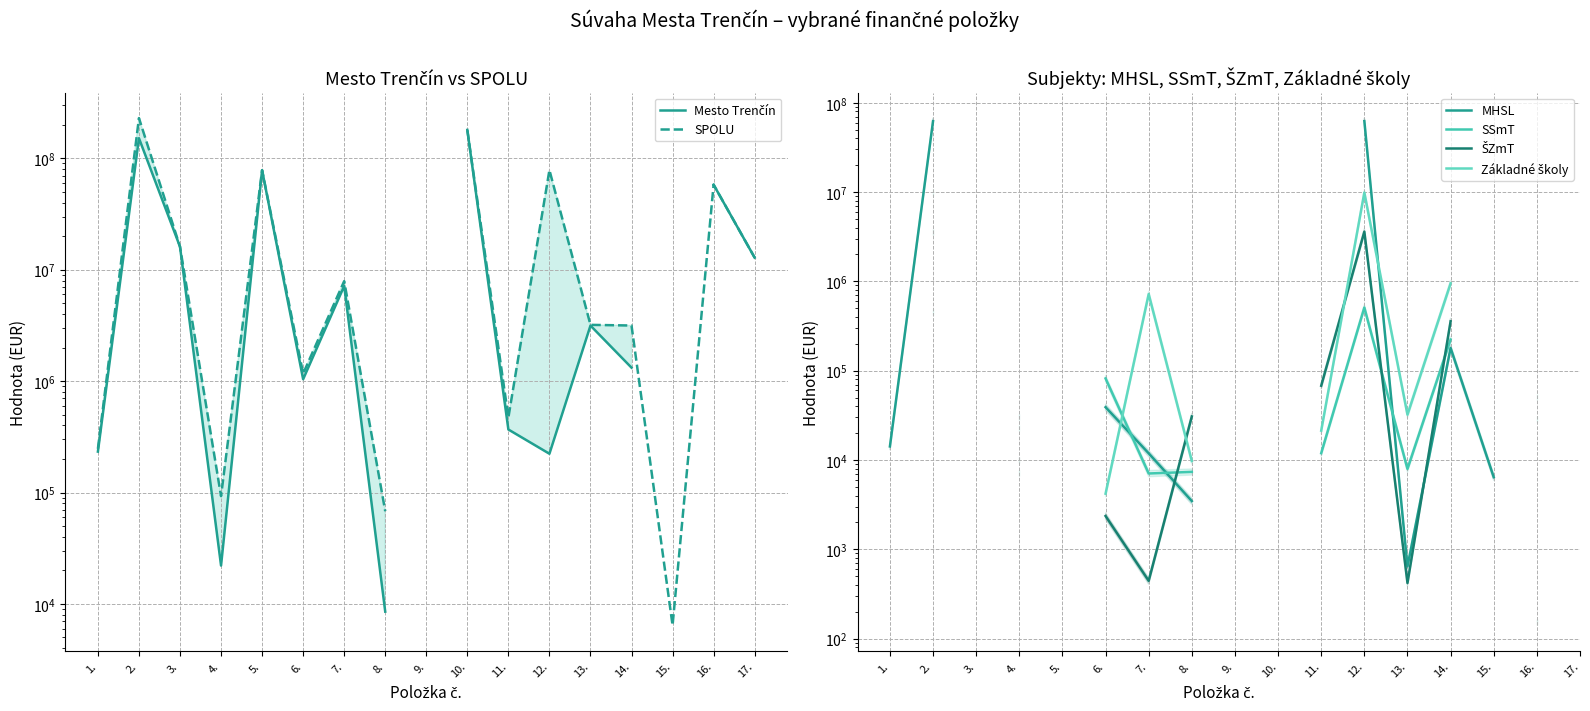

Between 16. and 7., which is larger?

16.